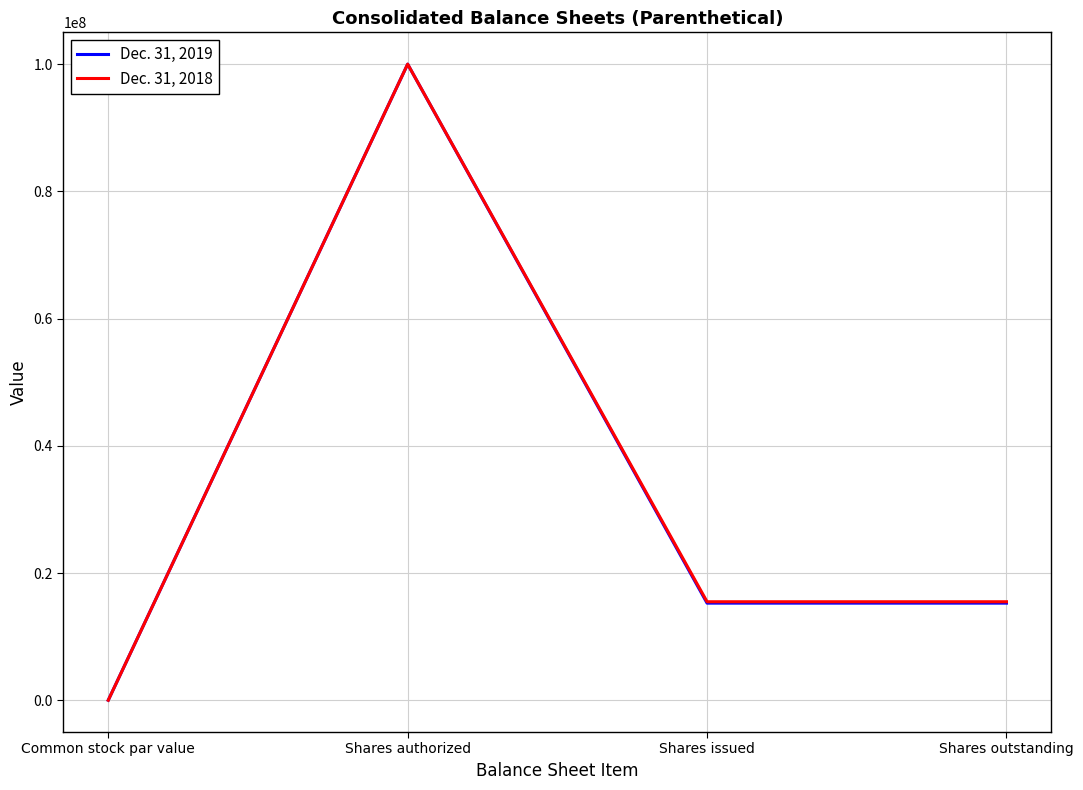

True or false: Dec. 31, 2018 has a value of 5167104 at Shares issued.

False